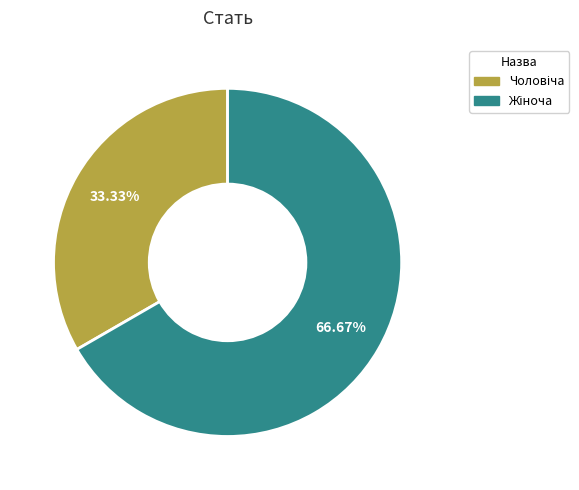

Is there a majority slice in this chart?

Yes